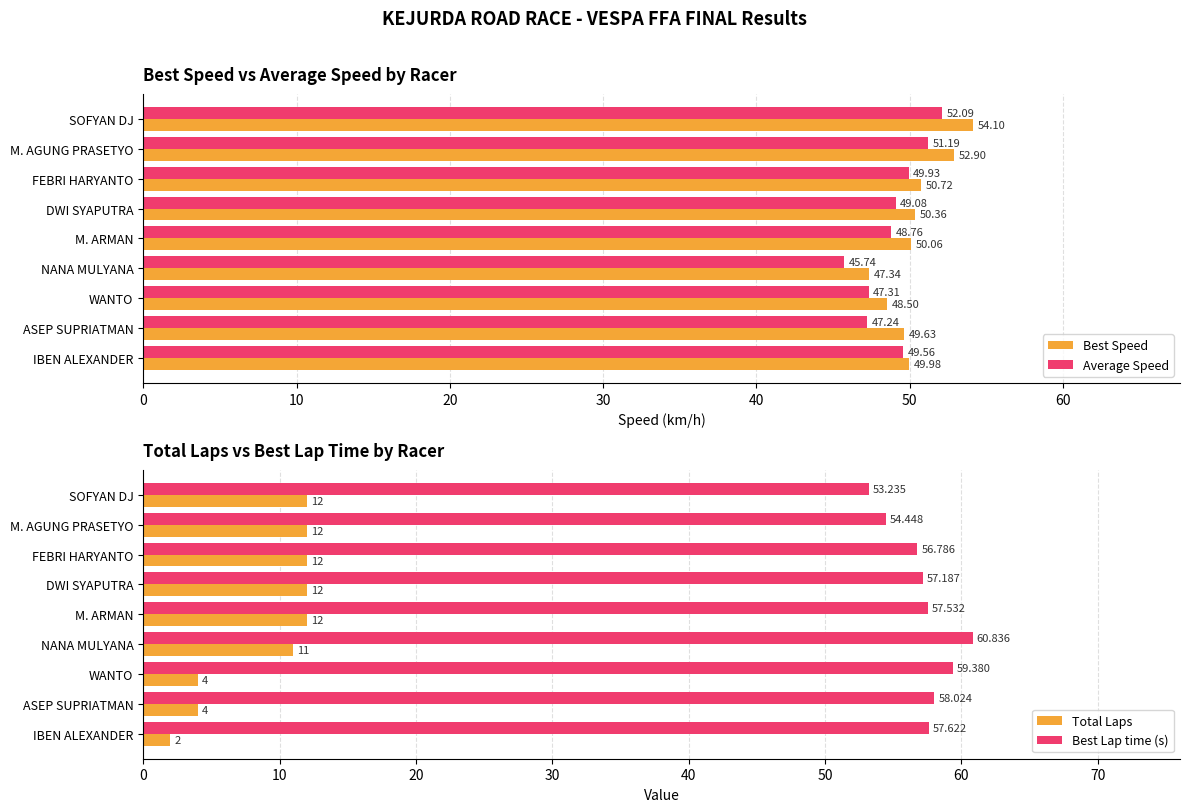

Which series has the largest total across all categories?

Best Lap time (s)